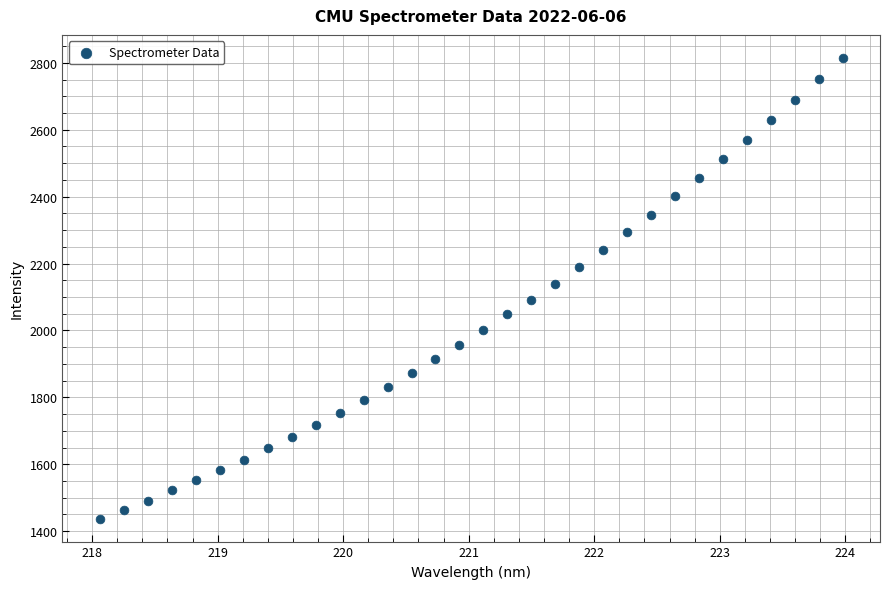

What is the range of X values (max minus min)?

5.9